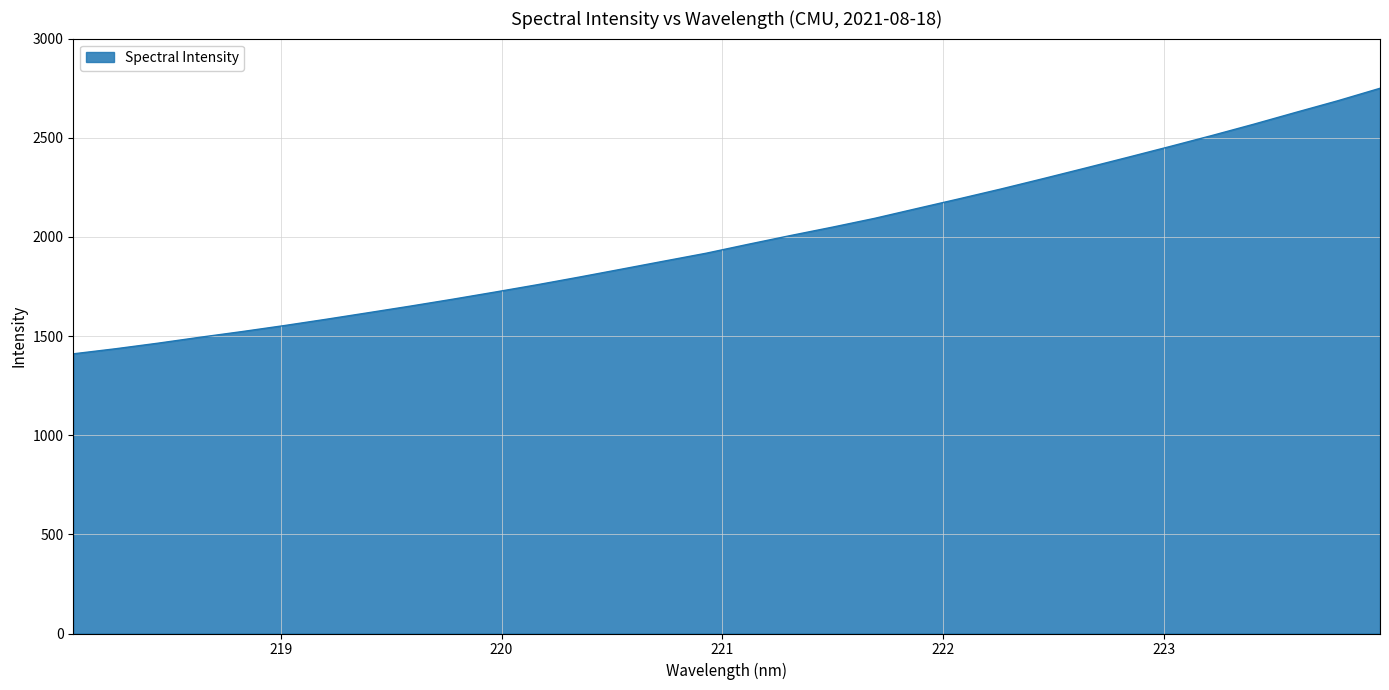

Count the number of values greater than 1962.

16